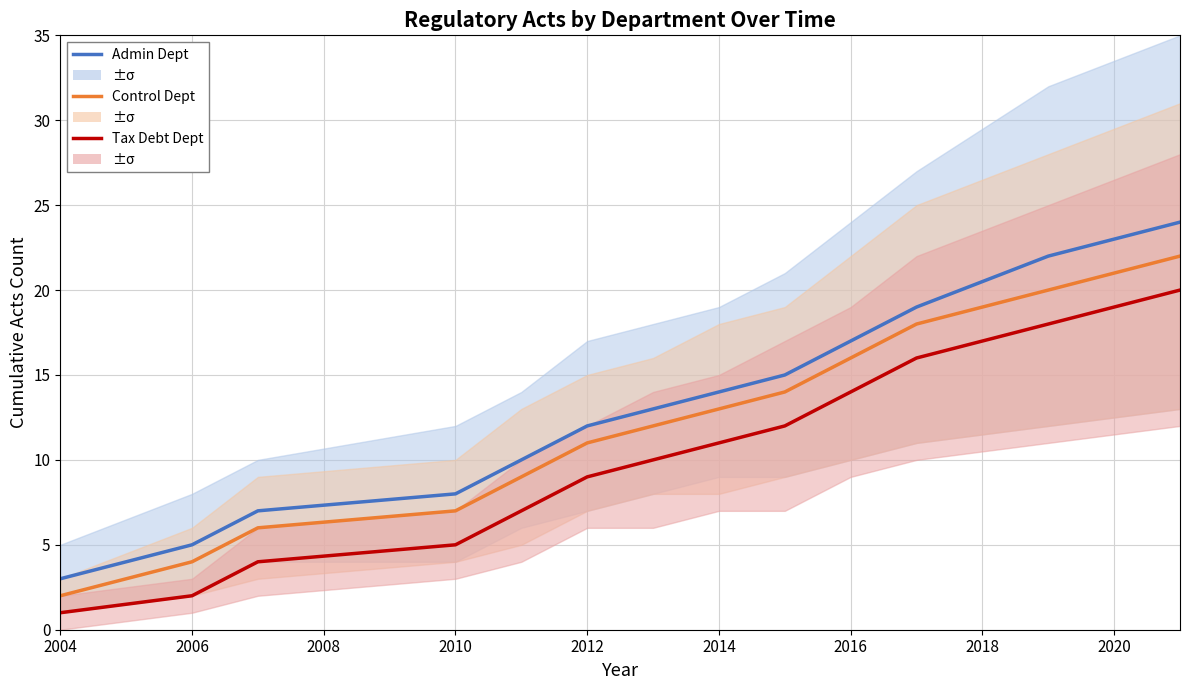

Which series has the largest total across all categories?

Admin Dept